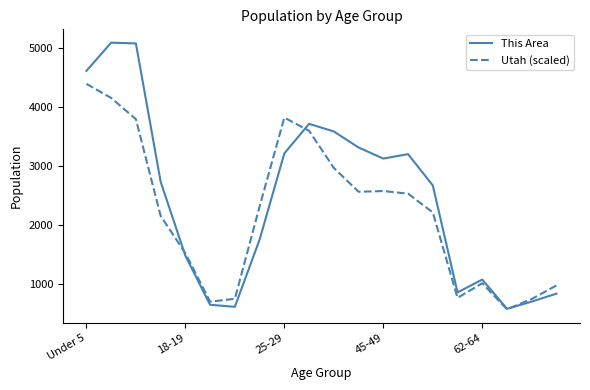

Which series has the largest total across all categories?

This Area